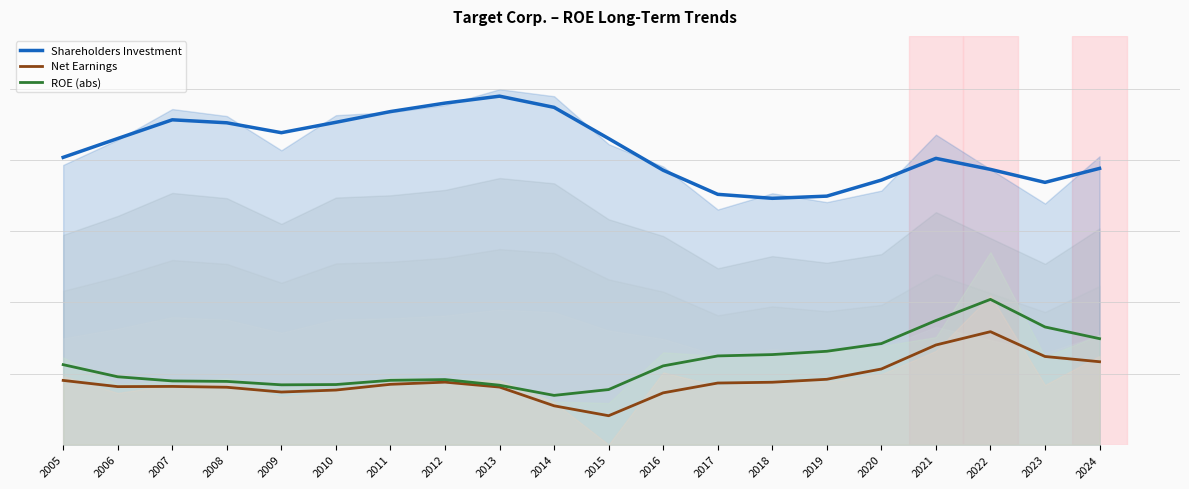

Is it true that ROE (abs) equals 0.3 at 2011?

False